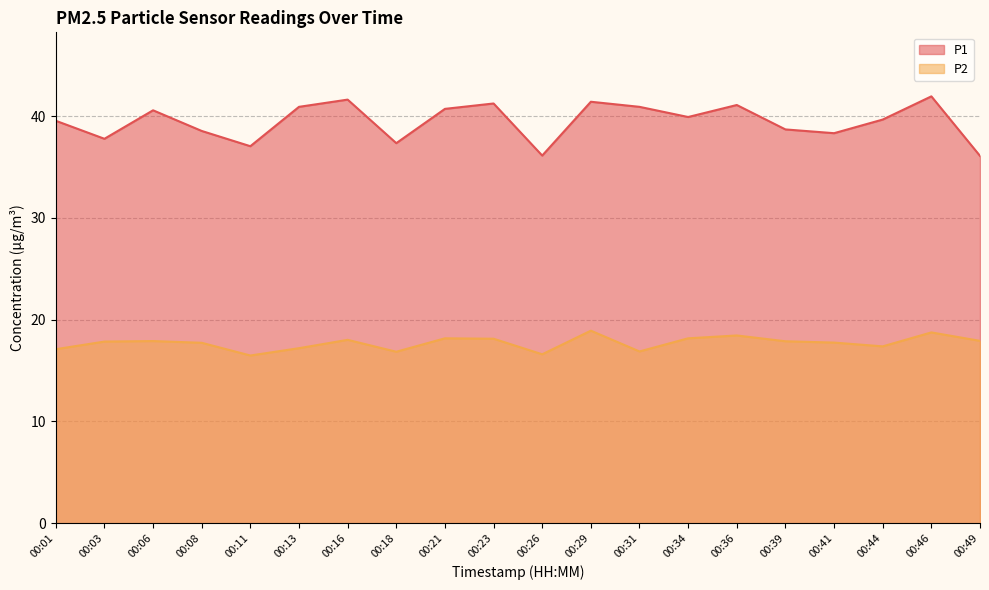

At which label does P2 reach its peak?

00:29